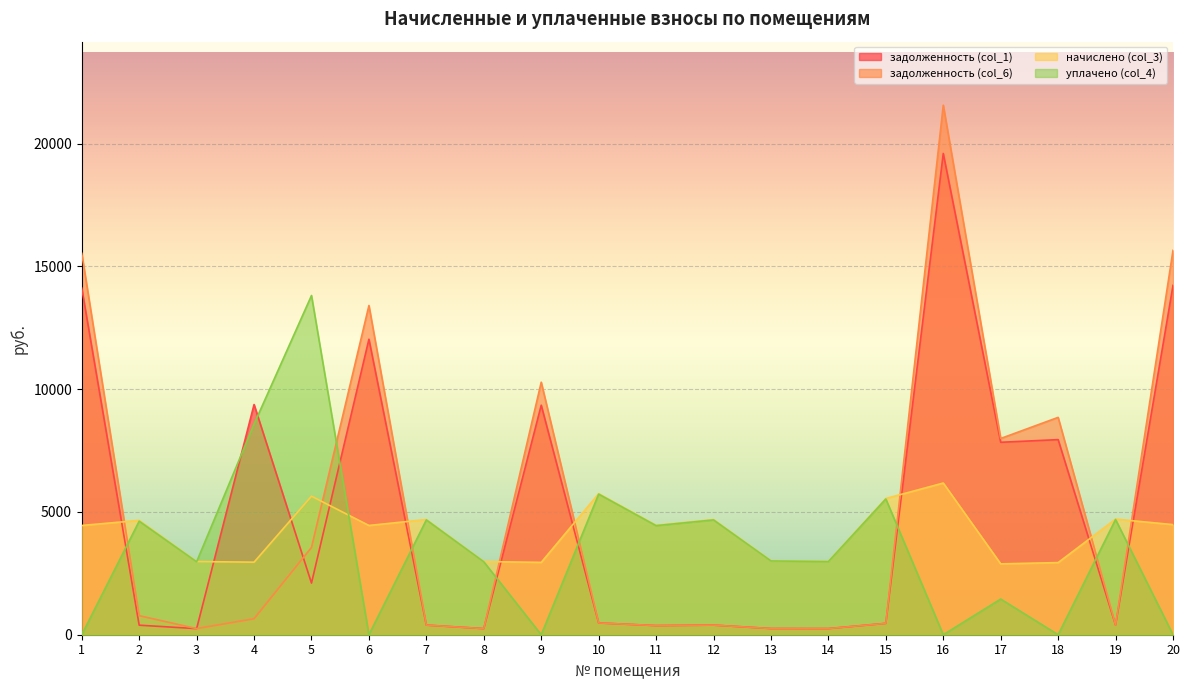

Which category has the lowest value across all series?

1